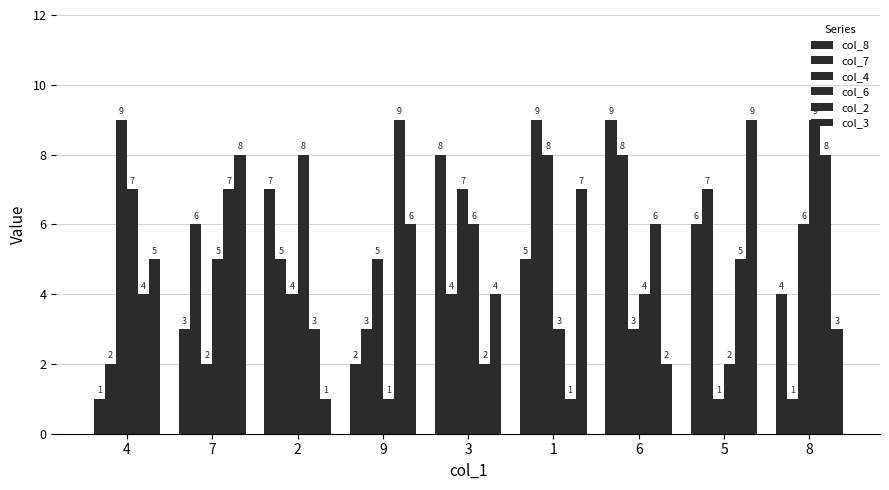

Which has a higher value, 5 or 6?

6